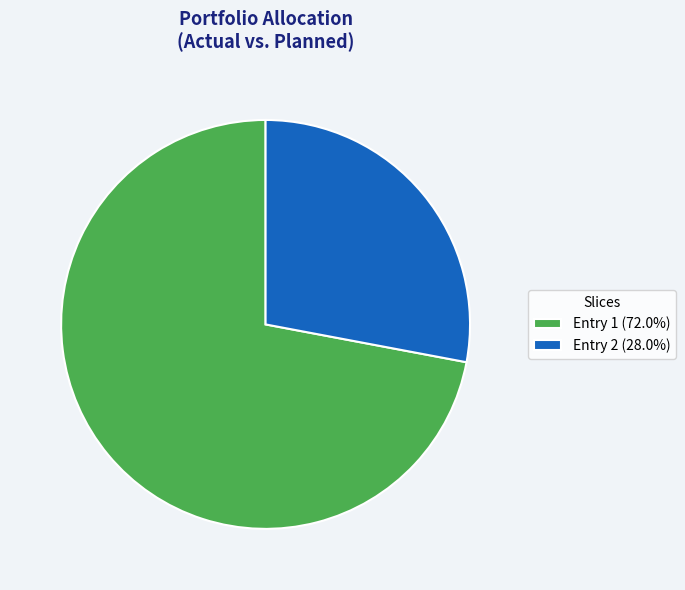

Approximately how many times larger is the value at Entry 2 (28.0%) compared to Entry 1 (72.0%)?

0.4